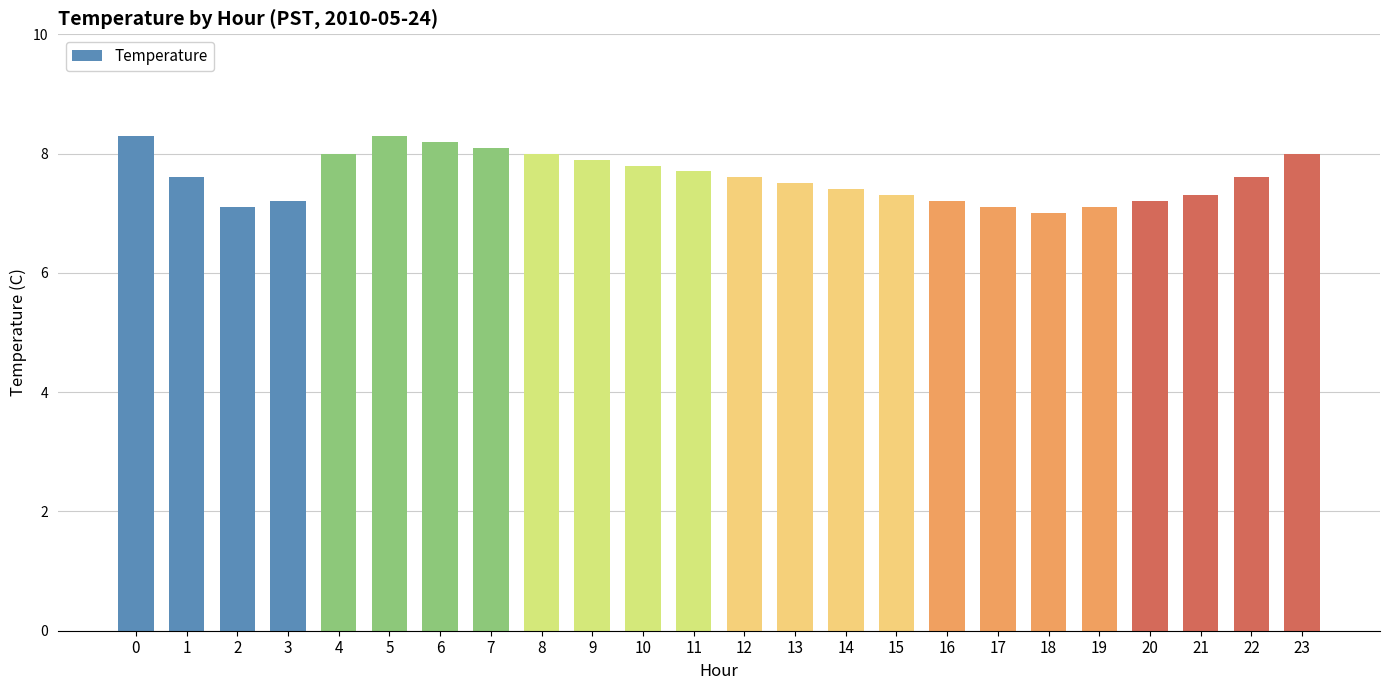

Which category has the lowest value across all series?

18